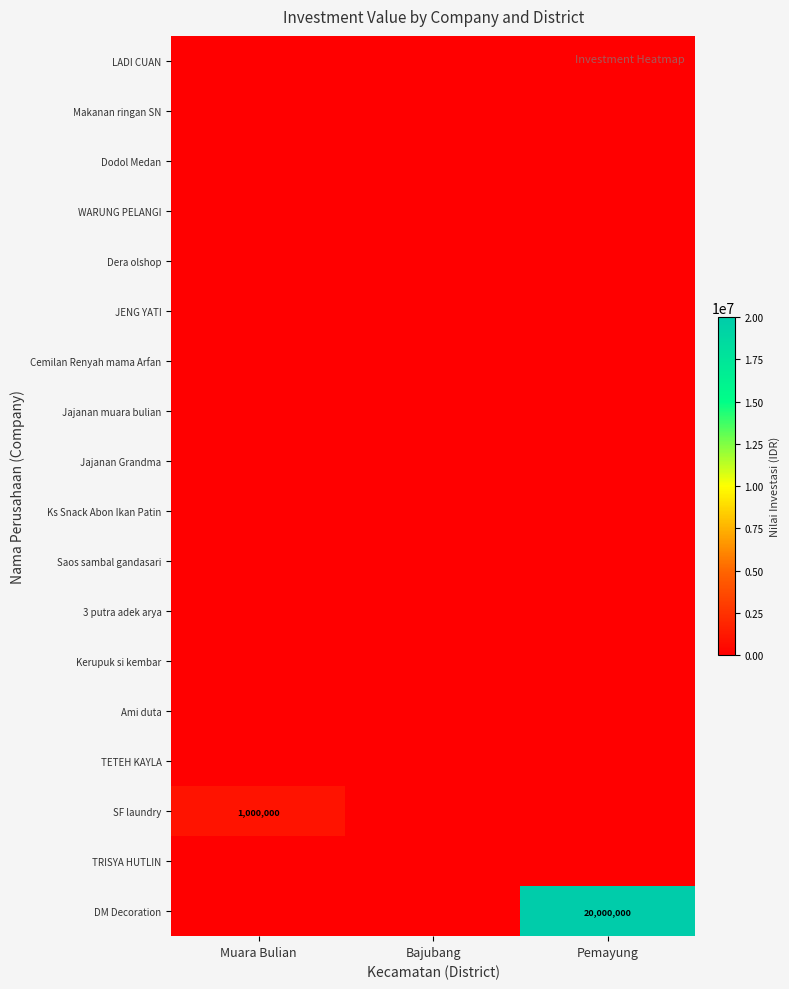

True or false: SF laundry has a value of 1000000 at Muara Bulian.

True